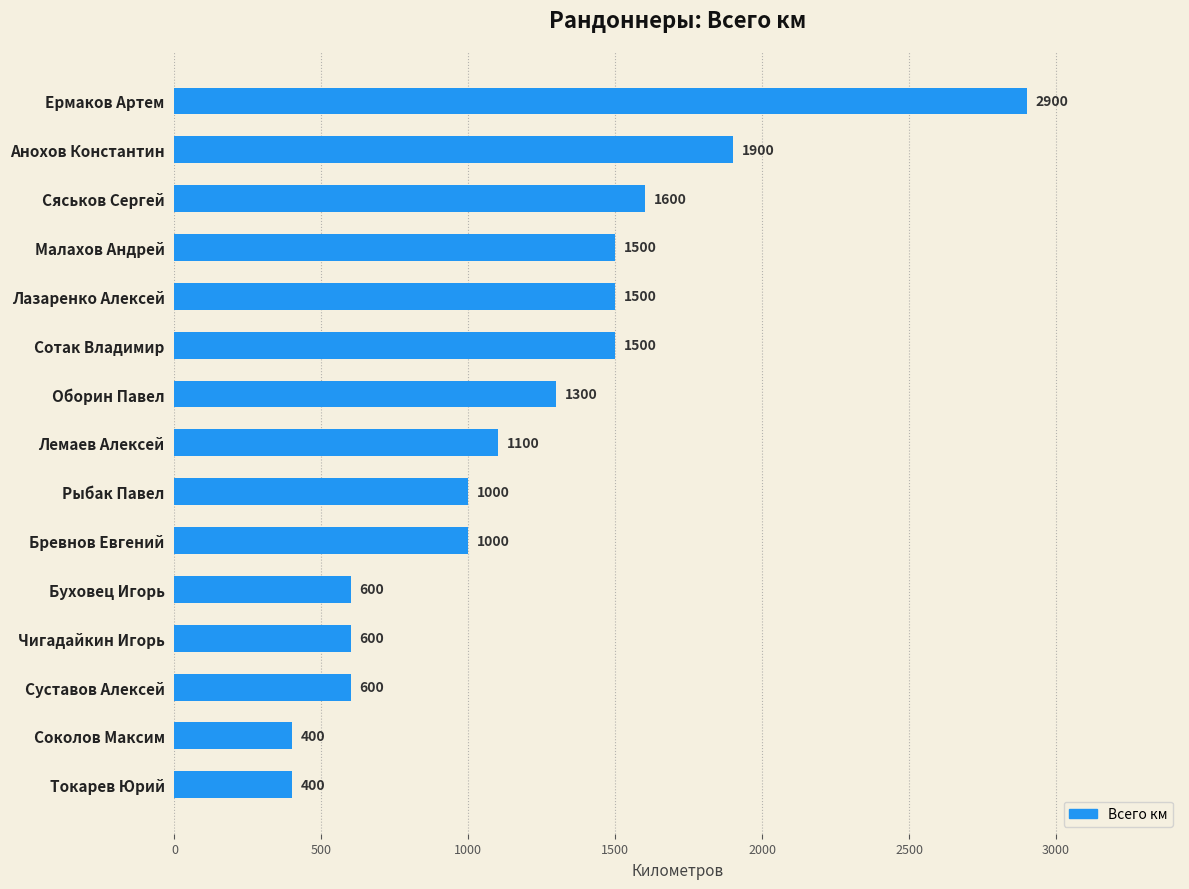

What is the average value?

1193